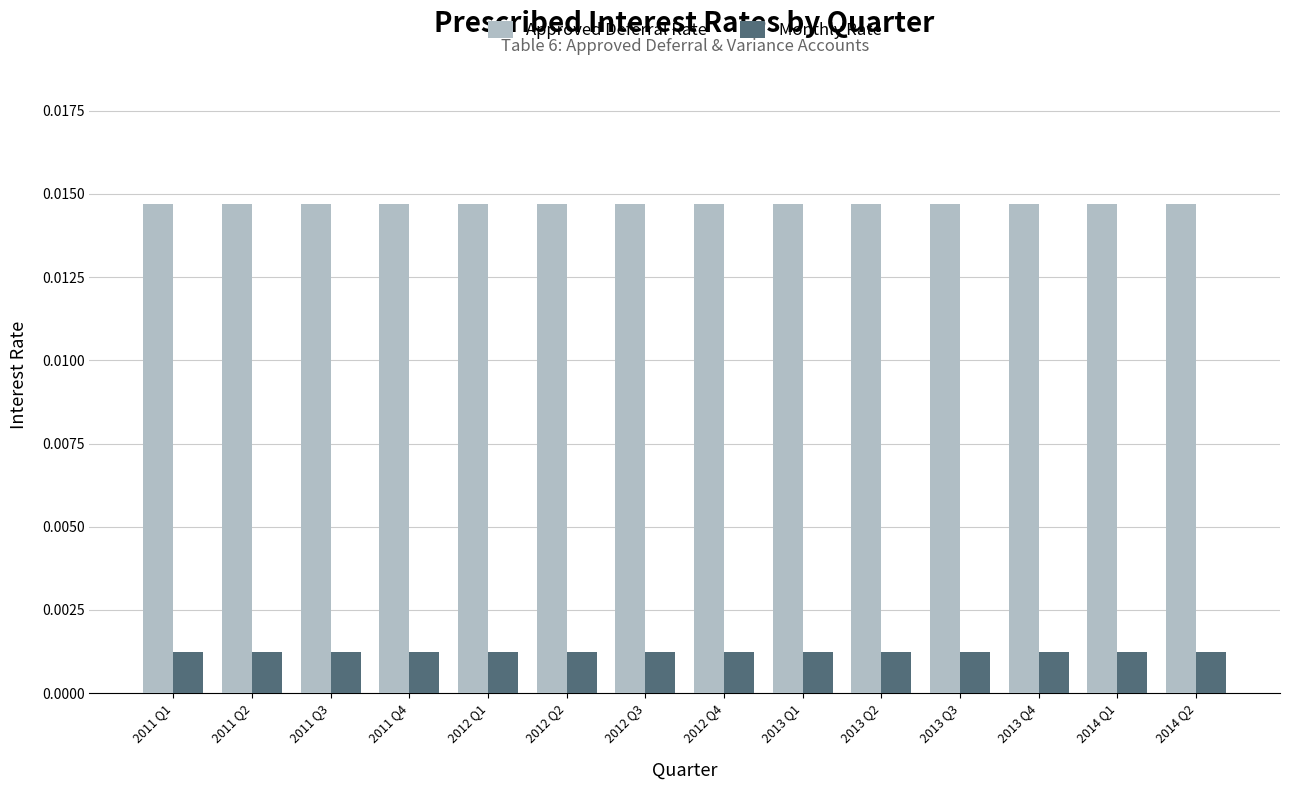

At how many categories does at least one series exceed 0?

14